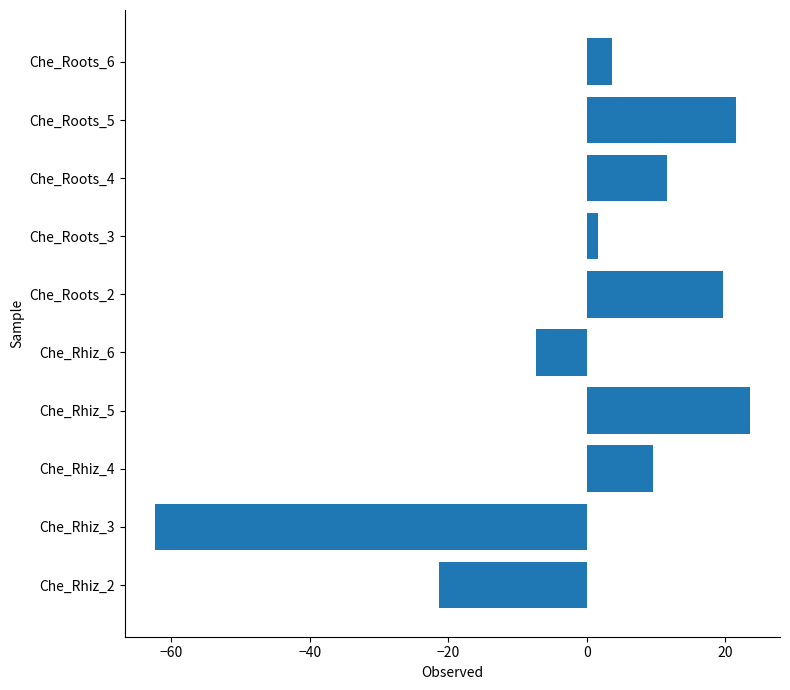

What is the difference between the maximum and minimum values?

86.0